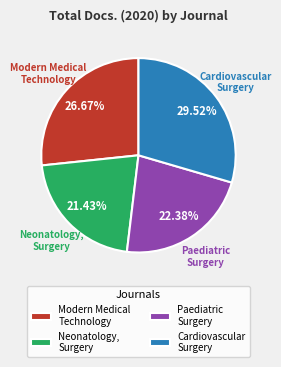

Is there any slice that represents more than half of the pie?

No